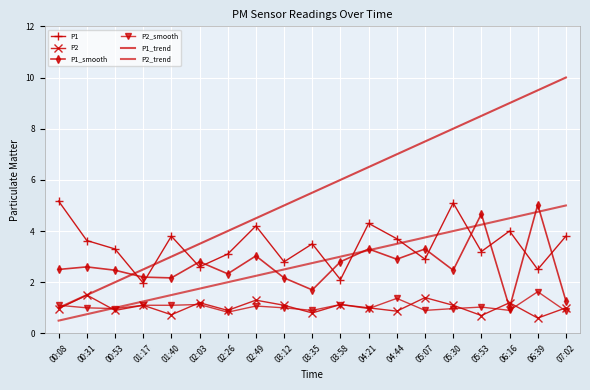

In P1_smooth, how many points are higher than both neighbors (excluding endpoints)?

7